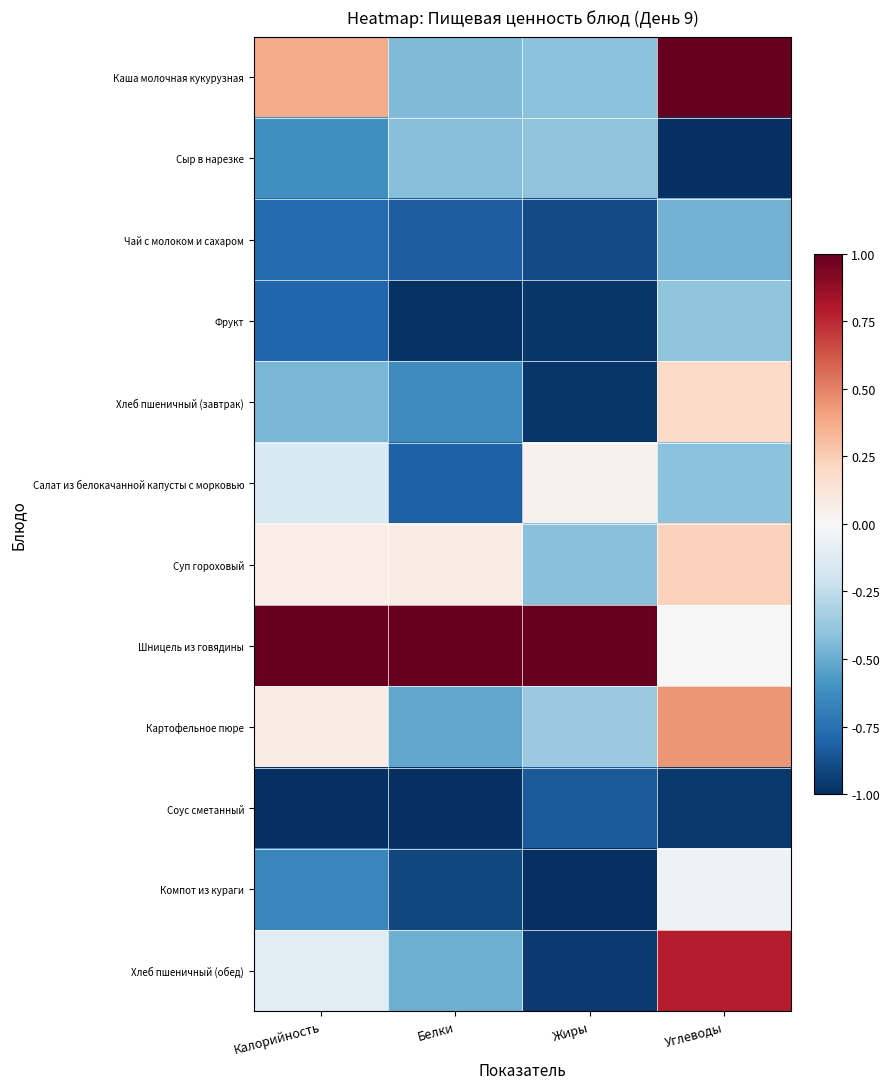

What is the spread (max minus min) of values at Жиры?

2.0